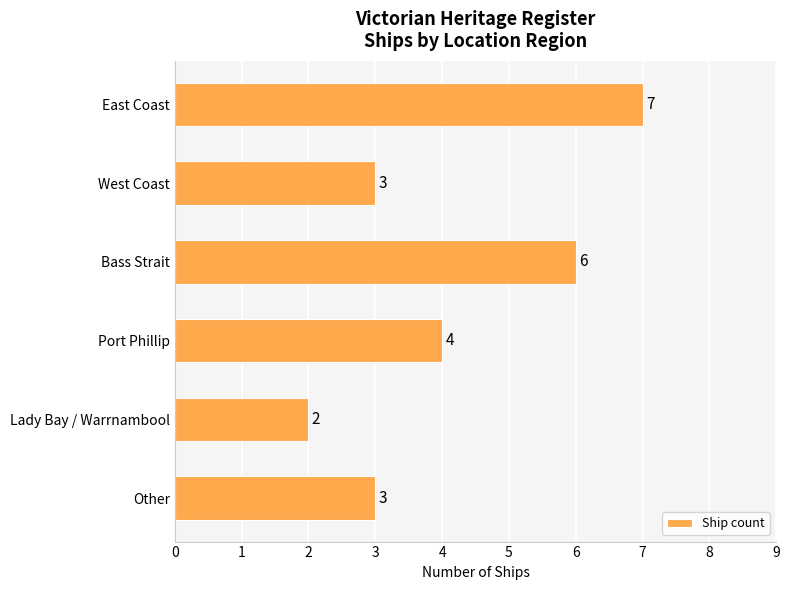

Are the bars horizontal?

Yes